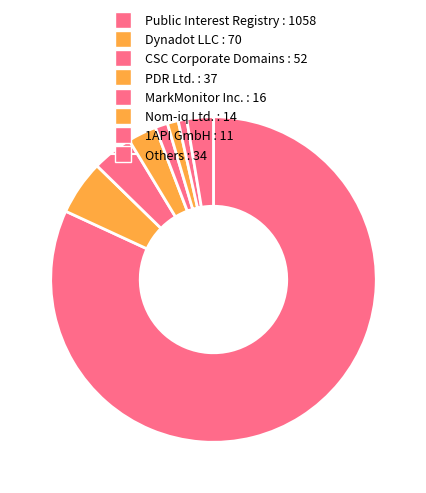

Count the number of slices in the pie.

8